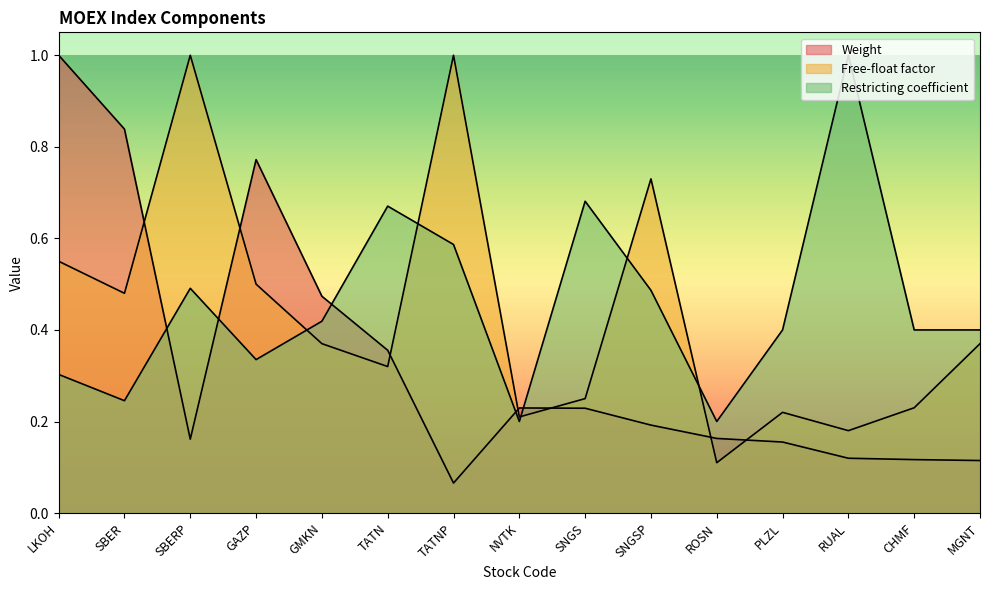

At which label is Free-float factor closest to 0?

ROSN